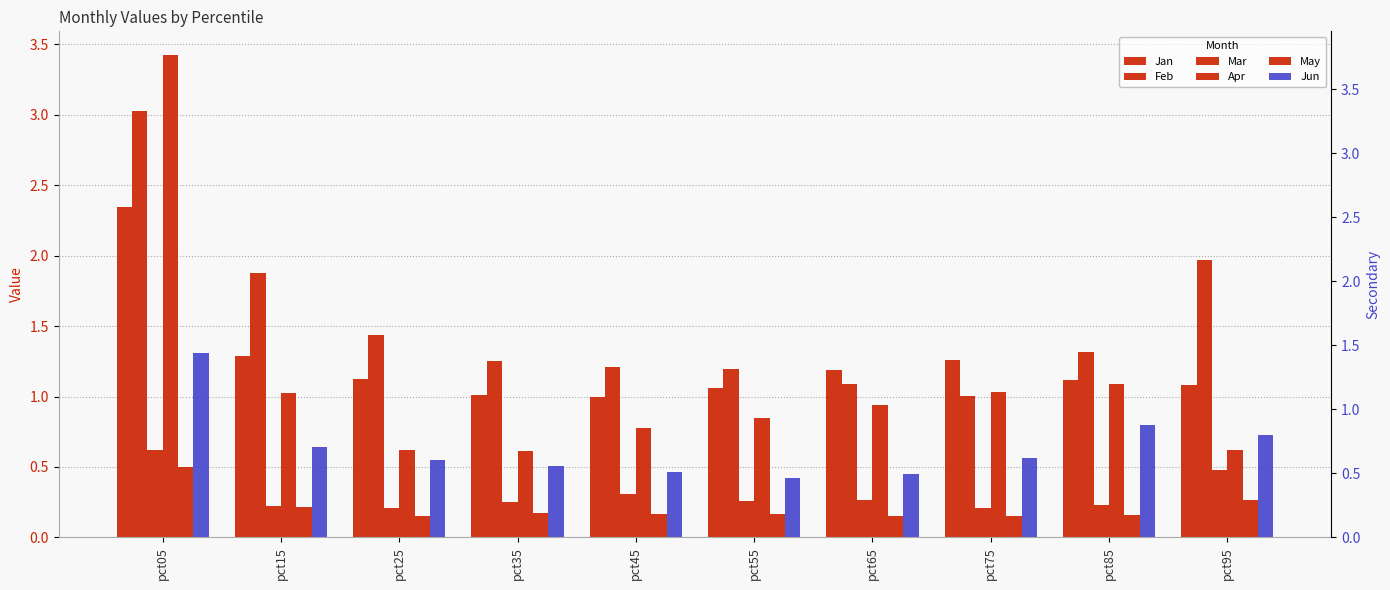

Between pct75 and pct15, which is larger?

pct15